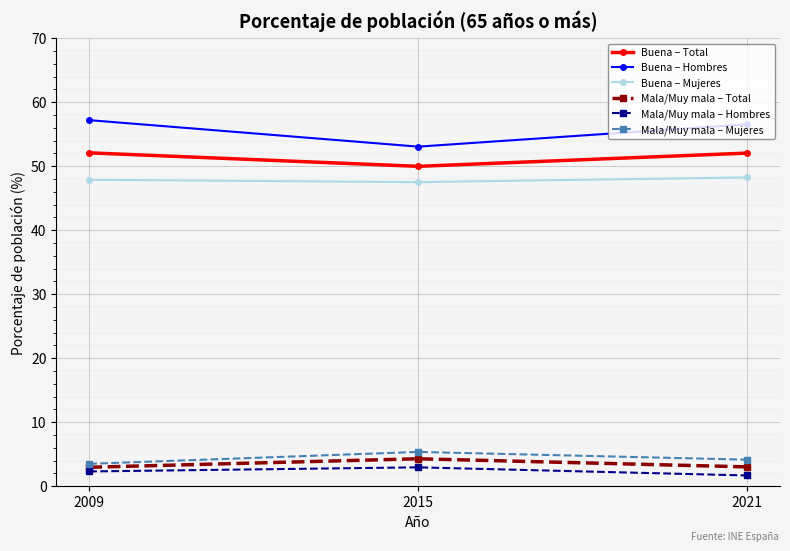

At how many categories does at least one series exceed 19?

3